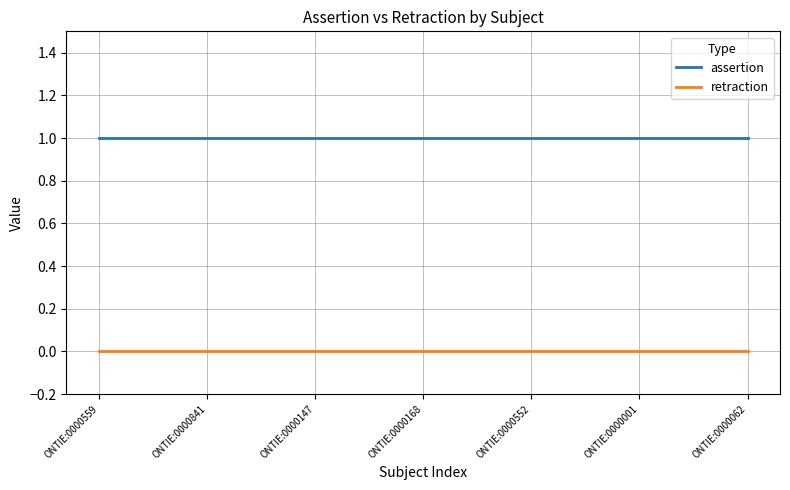

Rank the series by their maximum value, from highest to lowest.

assertion, retraction